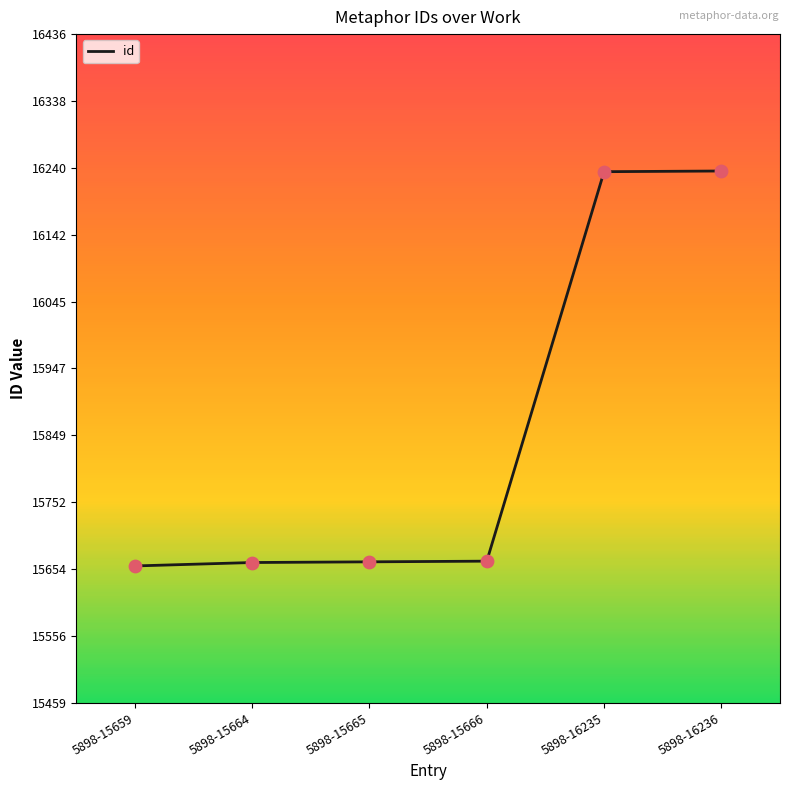

What is the change in value from 5898-15664 to 5898-15665?

+1